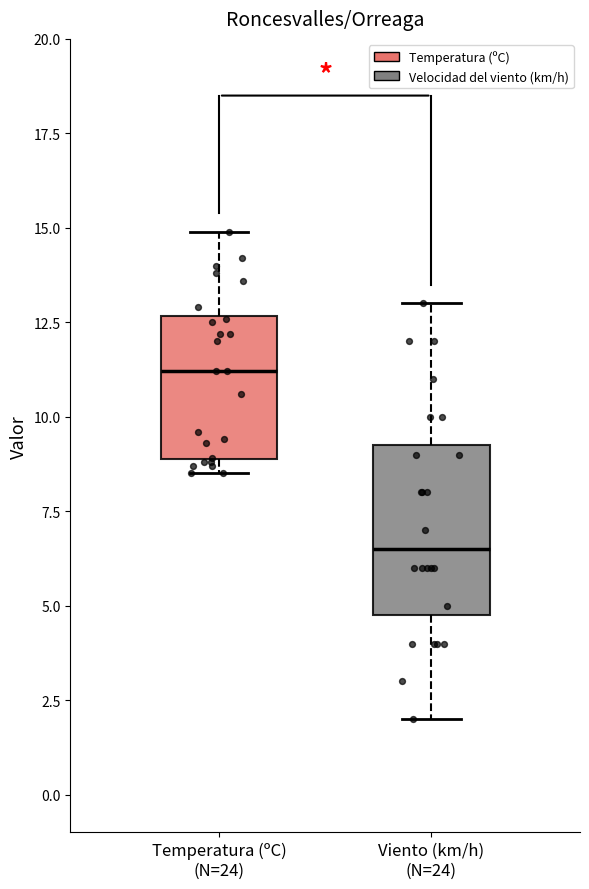

Which box is the tallest, from its lower edge to its upper edge?

Viento (km/h) (N=24)